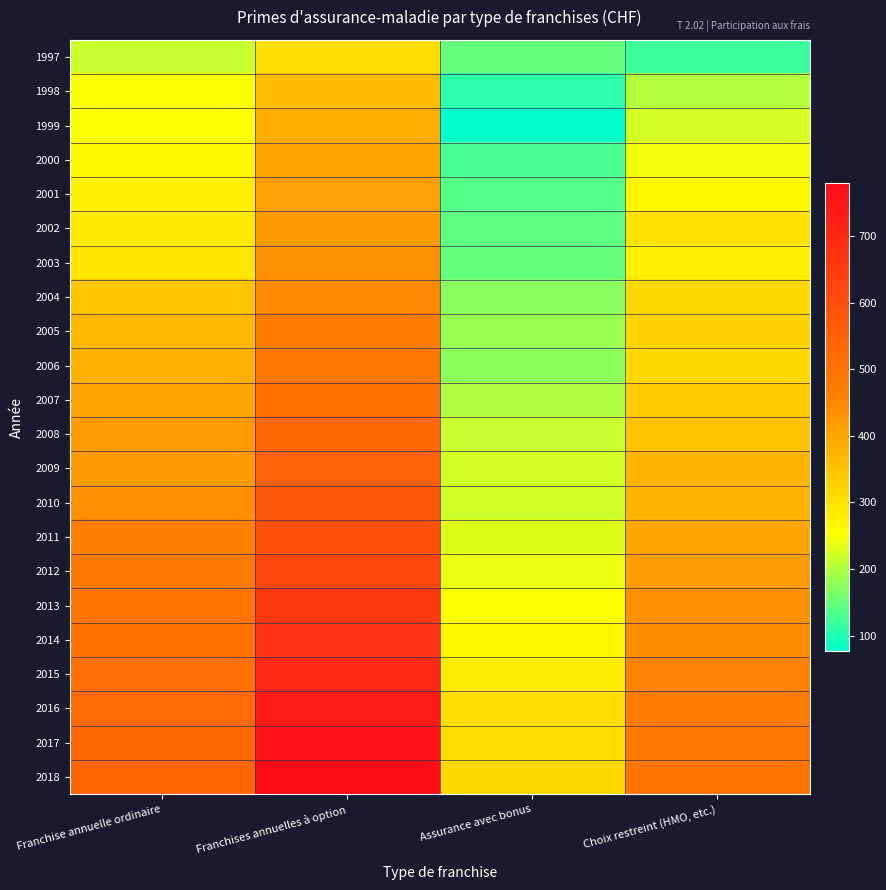

Reading left to right, extract all data points from this chart.

1997: Franchise annuelle ordinaire=214.8	Franchises annuelles à option=309.9	Assurance avec bonus=147.8	Choix restreint (HMO, etc.)=118.7
1998: Franchise annuelle ordinaire=252.5	Franchises annuelles à option=360.2	Assurance avec bonus=109.5	Choix restreint (HMO, etc.)=203.1
1999: Franchise annuelle ordinaire=252.8	Franchises annuelles à option=388.5	Assurance avec bonus=77.2	Choix restreint (HMO, etc.)=225.3
2000: Franchise annuelle ordinaire=269.0	Franchises annuelles à option=395.6	Assurance avec bonus=127.6	Choix restreint (HMO, etc.)=245.1
2001: Franchise annuelle ordinaire=279.9	Franchises annuelles à option=409.9	Assurance avec bonus=136.1	Choix restreint (HMO, etc.)=264.2
2002: Franchise annuelle ordinaire=286.4	Franchises annuelles à option=418.2	Assurance avec bonus=142.9	Choix restreint (HMO, etc.)=301.5
2003: Franchise annuelle ordinaire=294.7	Franchises annuelles à option=433.0	Assurance avec bonus=147.2	Choix restreint (HMO, etc.)=275.6
2004: Franchise annuelle ordinaire=346.7	Franchises annuelles à option=445.6	Assurance avec bonus=171.0	Choix restreint (HMO, etc.)=314.7
2005: Franchise annuelle ordinaire=369.4	Franchises annuelles à option=468.2	Assurance avec bonus=182.2	Choix restreint (HMO, etc.)=325.2
2006: Franchise annuelle ordinaire=381.5	Franchises annuelles à option=479.7	Assurance avec bonus=173.5	Choix restreint (HMO, etc.)=318.2
2007: Franchise annuelle ordinaire=400.6	Franchises annuelles à option=500.2	Assurance avec bonus=196.3	Choix restreint (HMO, etc.)=335.9
2008: Franchise annuelle ordinaire=413.9	Franchises annuelles à option=530.1	Assurance avec bonus=216.3	Choix restreint (HMO, etc.)=354.1
2009: Franchise annuelle ordinaire=419.7	Franchises annuelles à option=544.4	Assurance avec bonus=223.5	Choix restreint (HMO, etc.)=375.0
2010: Franchise annuelle ordinaire=435.7	Franchises annuelles à option=572.7	Assurance avec bonus=219.3	Choix restreint (HMO, etc.)=374.0
2011: Franchise annuelle ordinaire=461.6	Franchises annuelles à option=594.3	Assurance avec bonus=231.5	Choix restreint (HMO, etc.)=399.3
2012: Franchise annuelle ordinaire=476.1	Franchises annuelles à option=620.9	Assurance avec bonus=240.6	Choix restreint (HMO, etc.)=414.1
2013: Franchise annuelle ordinaire=491.8	Franchises annuelles à option=653.8	Assurance avec bonus=255.5	Choix restreint (HMO, etc.)=436.0
2014: Franchise annuelle ordinaire=498.0	Franchises annuelles à option=674.2	Assurance avec bonus=263.8	Choix restreint (HMO, etc.)=442.9
2015: Franchise annuelle ordinaire=507.4	Franchises annuelles à option=701.3	Assurance avec bonus=284.8	Choix restreint (HMO, etc.)=457.2
2016: Franchise annuelle ordinaire=520.9	Franchises annuelles à option=736.7	Assurance avec bonus=306.1	Choix restreint (HMO, etc.)=472.0
2017: Franchise annuelle ordinaire=529.1	Franchises annuelles à option=758.3	Assurance avec bonus=306.3	Choix restreint (HMO, etc.)=481.9
2018: Franchise annuelle ordinaire=536.2	Franchises annuelles à option=779.7	Assurance avec bonus=314.7	Choix restreint (HMO, etc.)=492.8